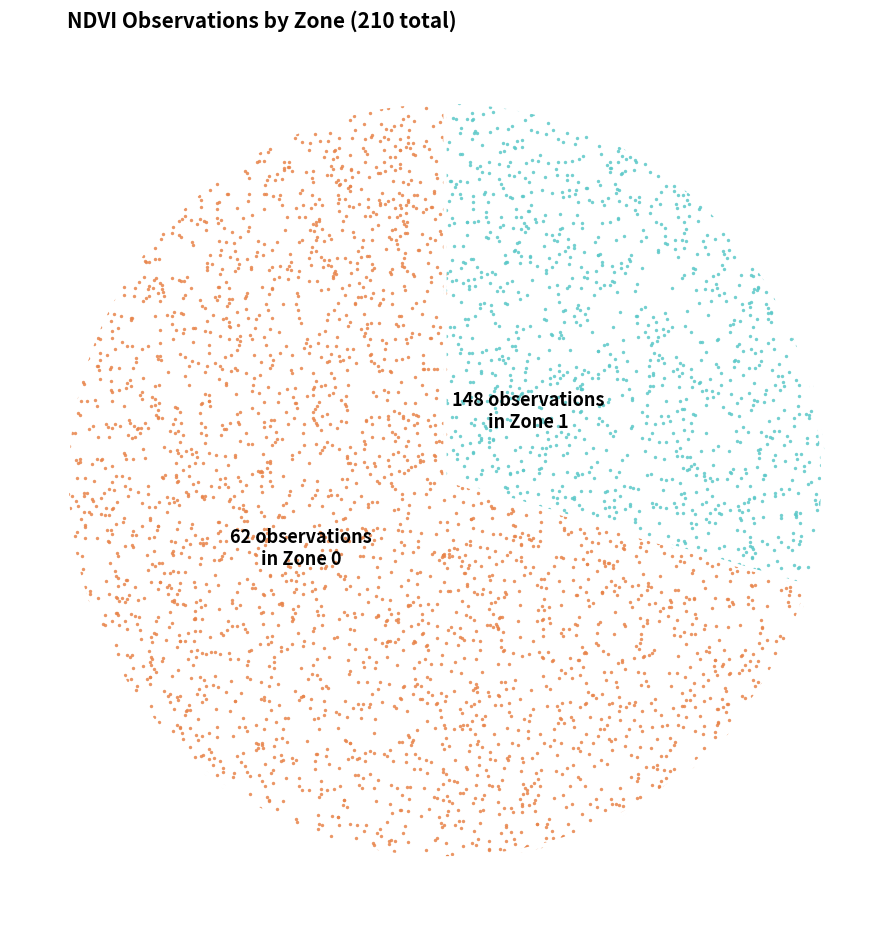

What percentage is NOT represented by Zone 0?

70.5%